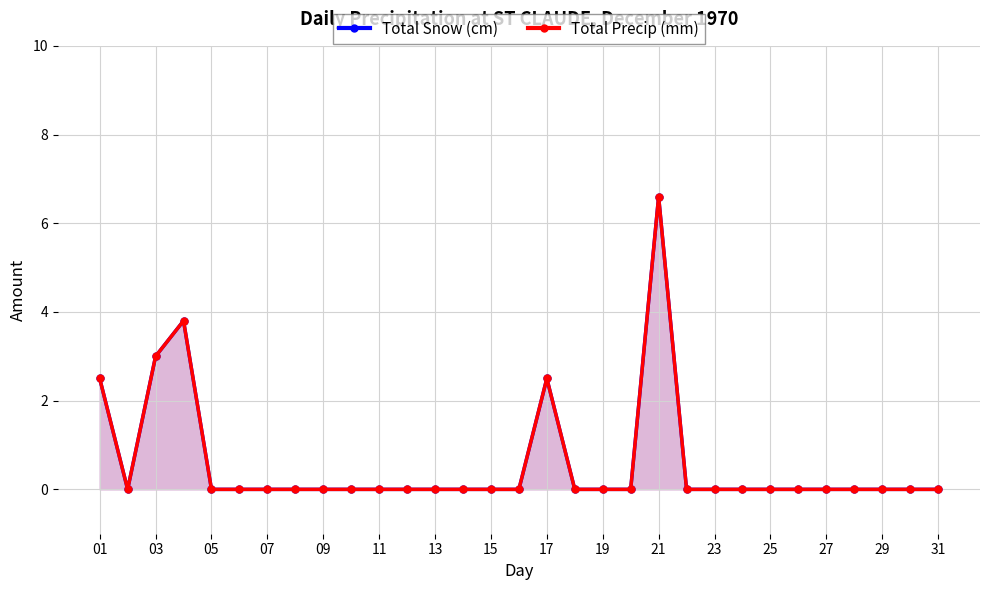

Count the Total Snow (cm) values in the range 0 to 1.

26